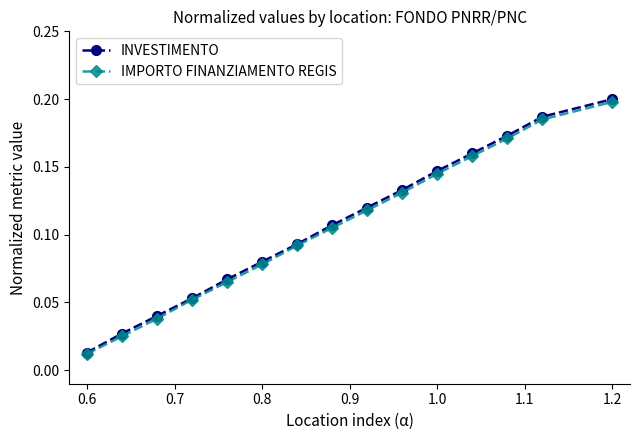

Which series has the widest spread of values?

INVESTIMENTO